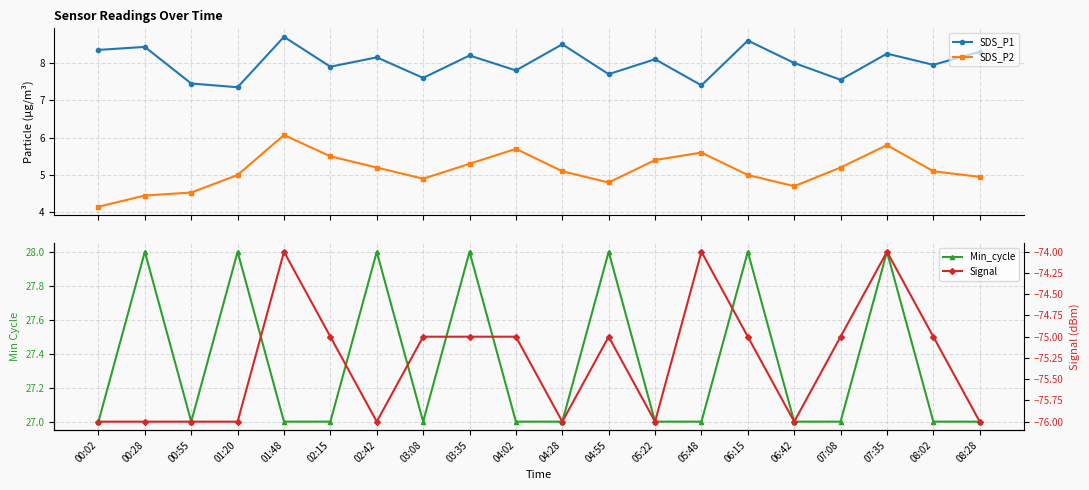

How many data points in Min_cycle are above 27?

7